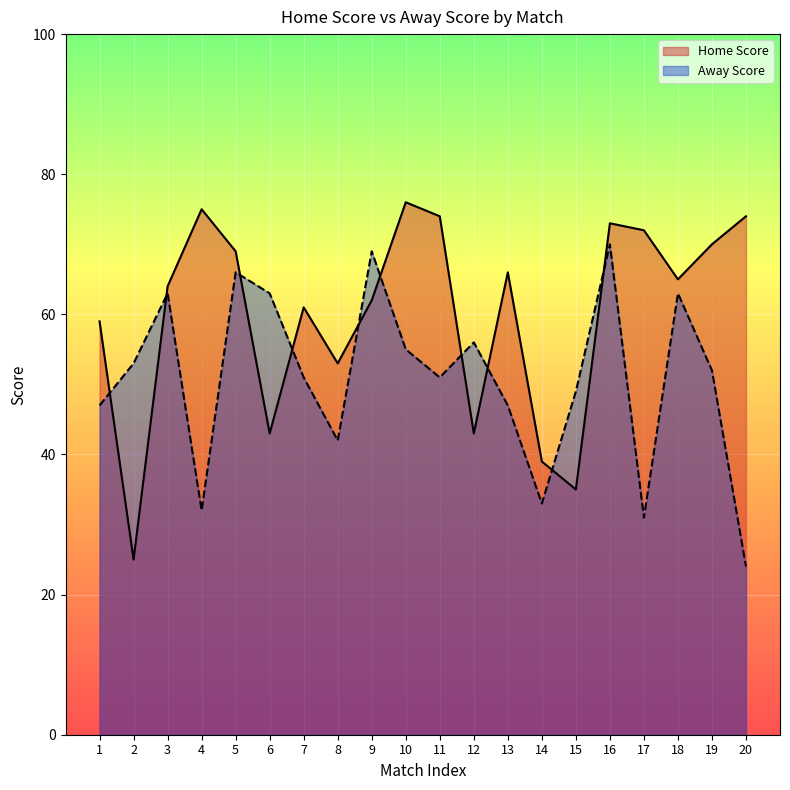

Rank the series at 1 from lowest to highest value.

Away Score, Home Score